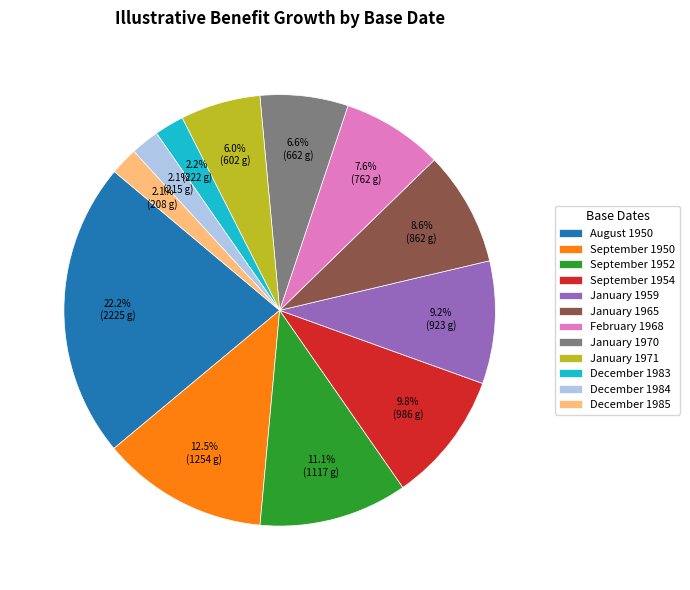

What percentage is the January 1971 slice, to the nearest percent?

6%